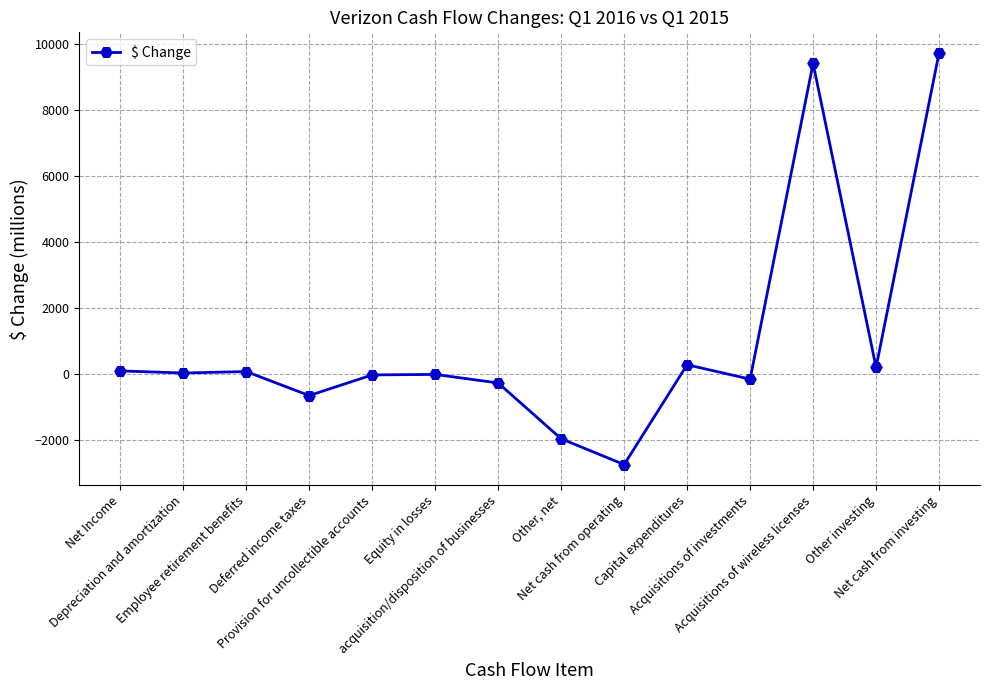

True or false: the data has more than 2 interior local peaks.

True